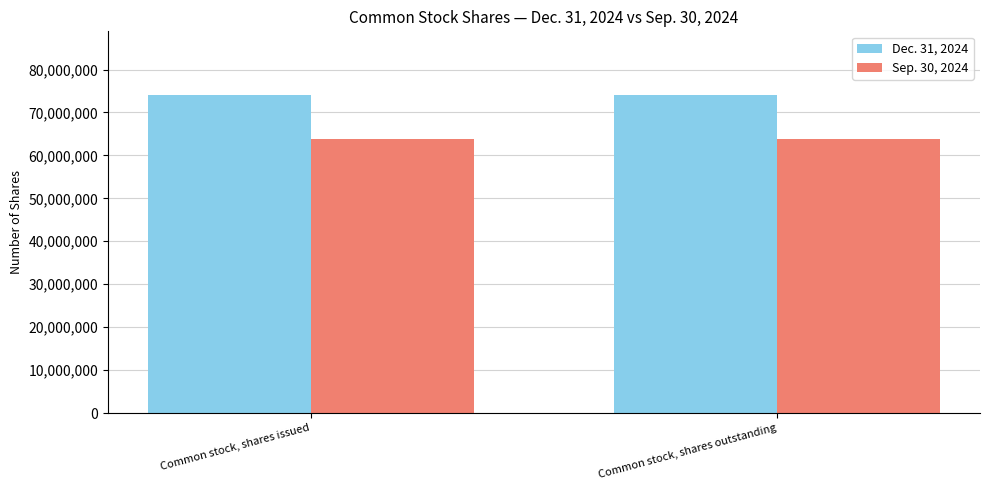

What is the spread (max minus min) of values at Common stock, shares issued?

10296937